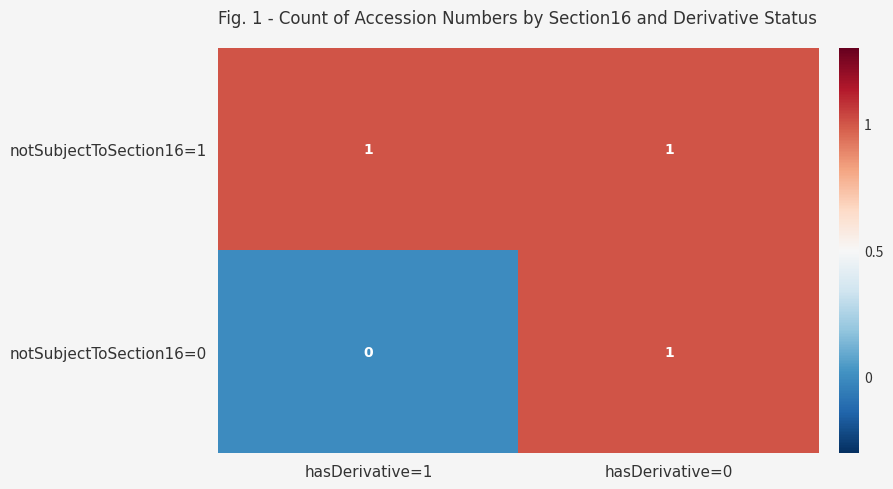

Count the number of categories in the chart.

2